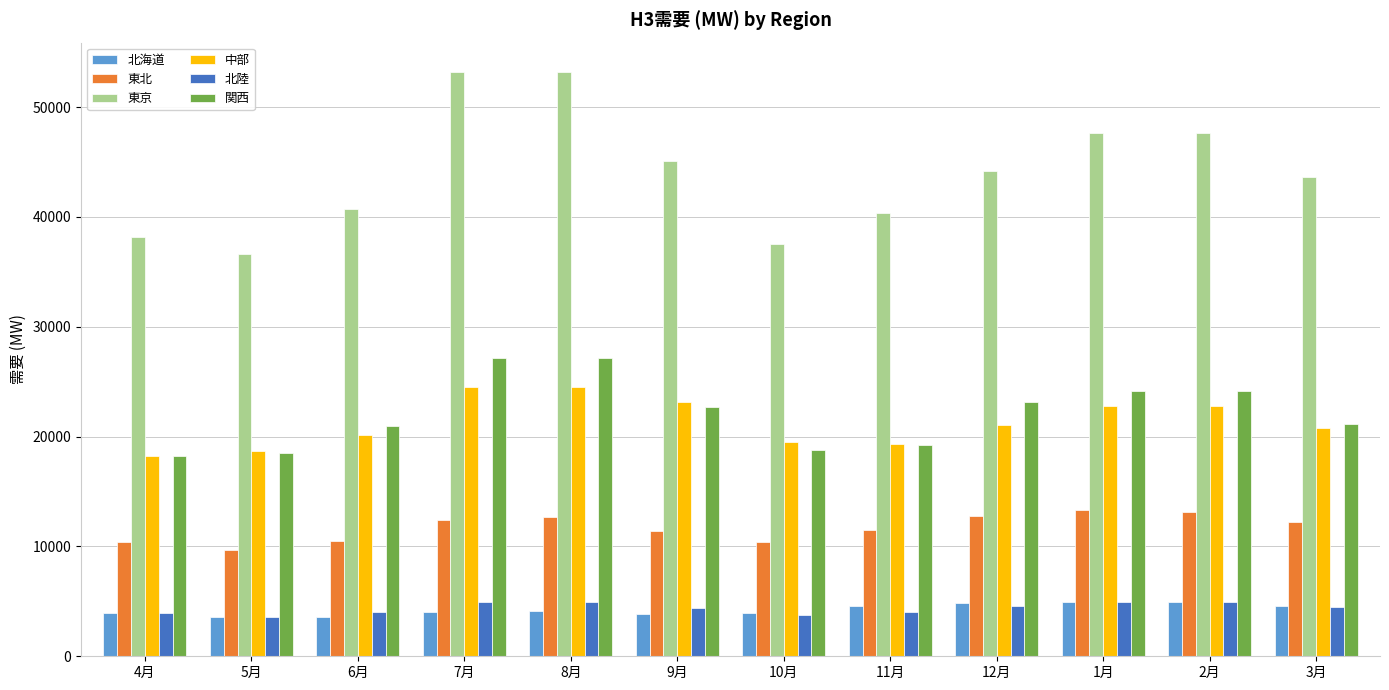

Which series has the widest spread of values?

東京